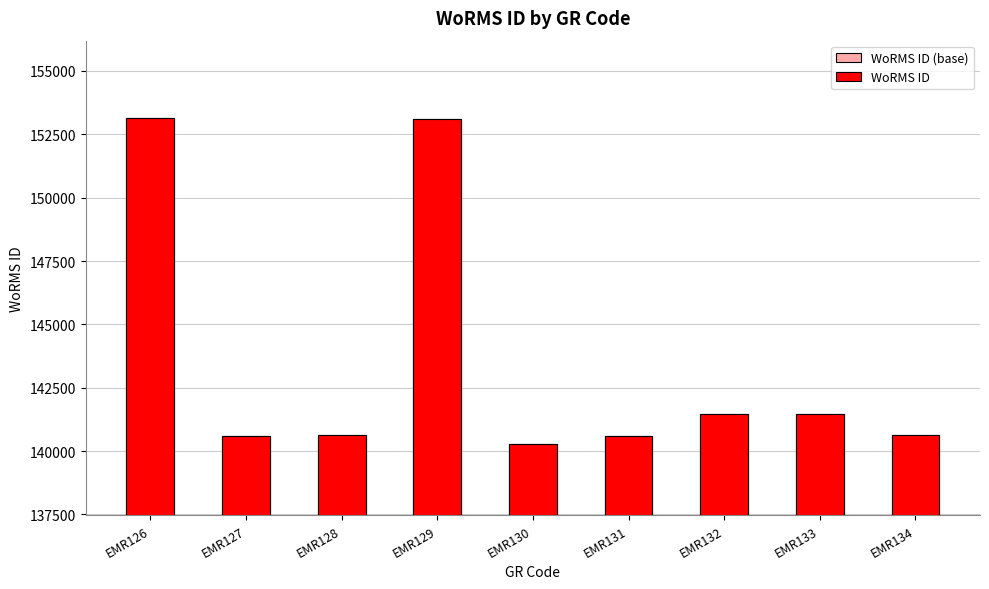

The WoRMS ID (base) series shows 153134.0 at EMR126. True or false?

True